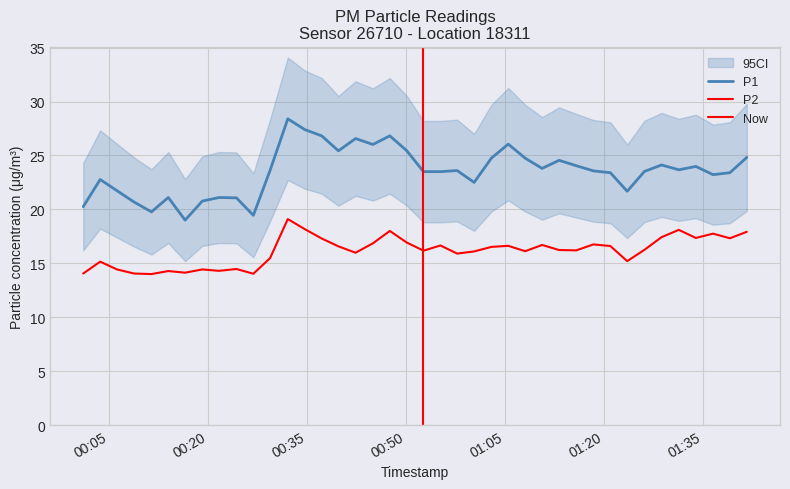

List the series in order of their overall mean, lowest first.

P2, P1